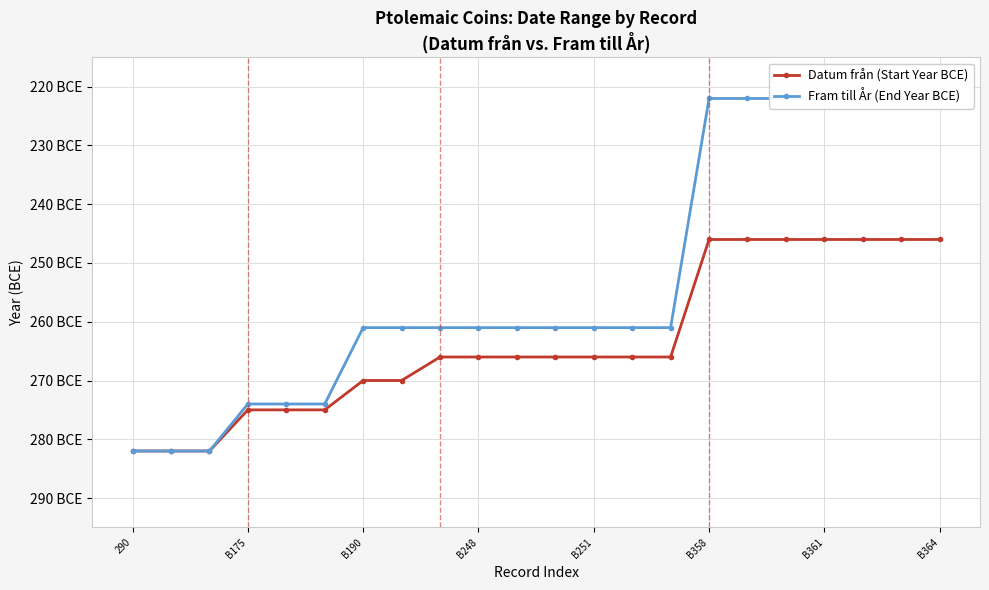

At B190, list the series in order from largest to smallest.

Datum från (Start Year BCE), Fram till År (End Year BCE)